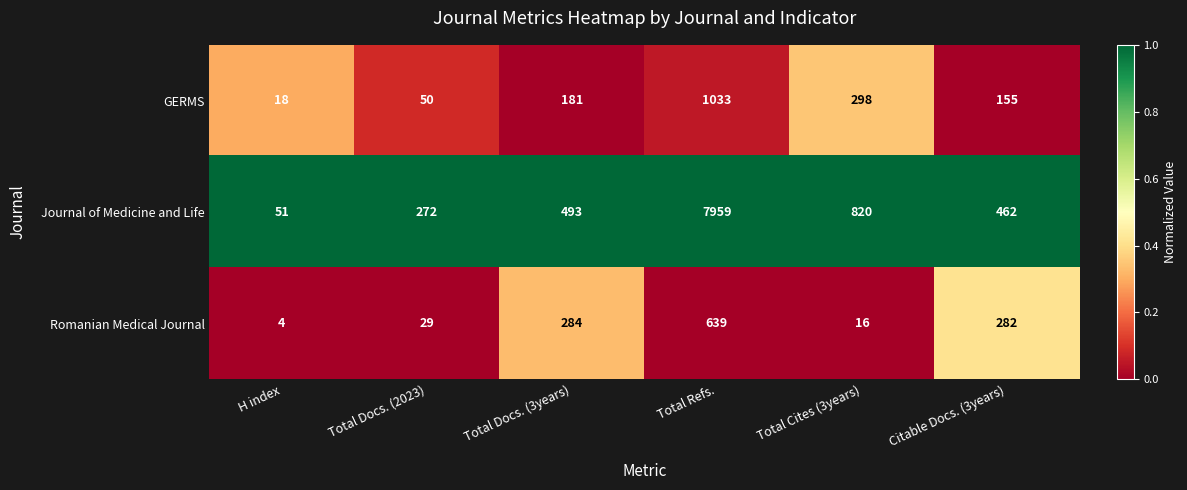

The Romanian Medical Journal series shows 171 at Total Refs.. True or false?

False